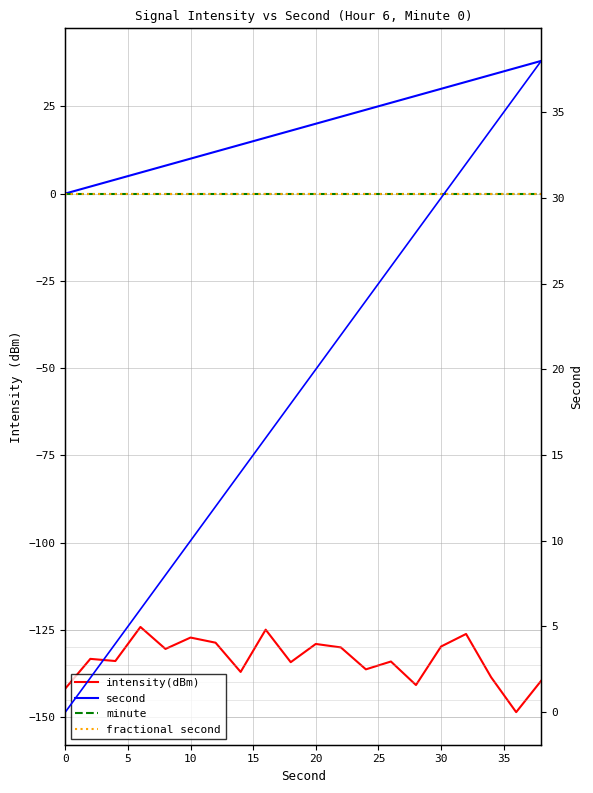

How many data points does each series have?

20